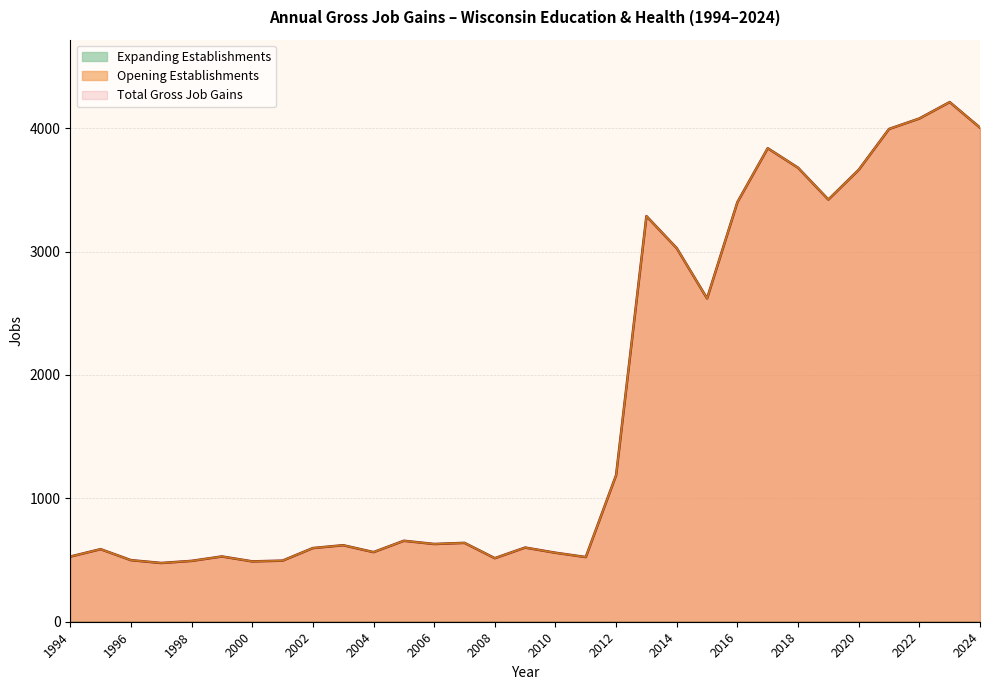

Reading left to right, what are all the values shown in this chart?

Total Gross Job Gains: 1994=528	1995=588	1996=499	1997=476	1998=493	1999=529	2000=489	2001=495	2002=597	2003=620	2004=564	2005=656	2006=630	2007=639	2008=515	2009=601	2010=559	2011=524	2012=1188	2013=3287	2014=3027	2015=2620	2016=3400	2017=3837	2018=3679	2019=3421	2020=3662	2021=3993	2022=4078	2023=4211	2024=4004
Opening Establishments: 1994=528	1995=588	1996=499	1997=476	1998=493	1999=529	2000=489	2001=495	2002=597	2003=620	2004=564	2005=656	2006=630	2007=639	2008=515	2009=601	2010=559	2011=524	2012=1188	2013=3287	2014=3027	2015=2620	2016=3400	2017=3837	2018=3679	2019=3421	2020=3662	2021=3993	2022=4078	2023=4211	2024=4004